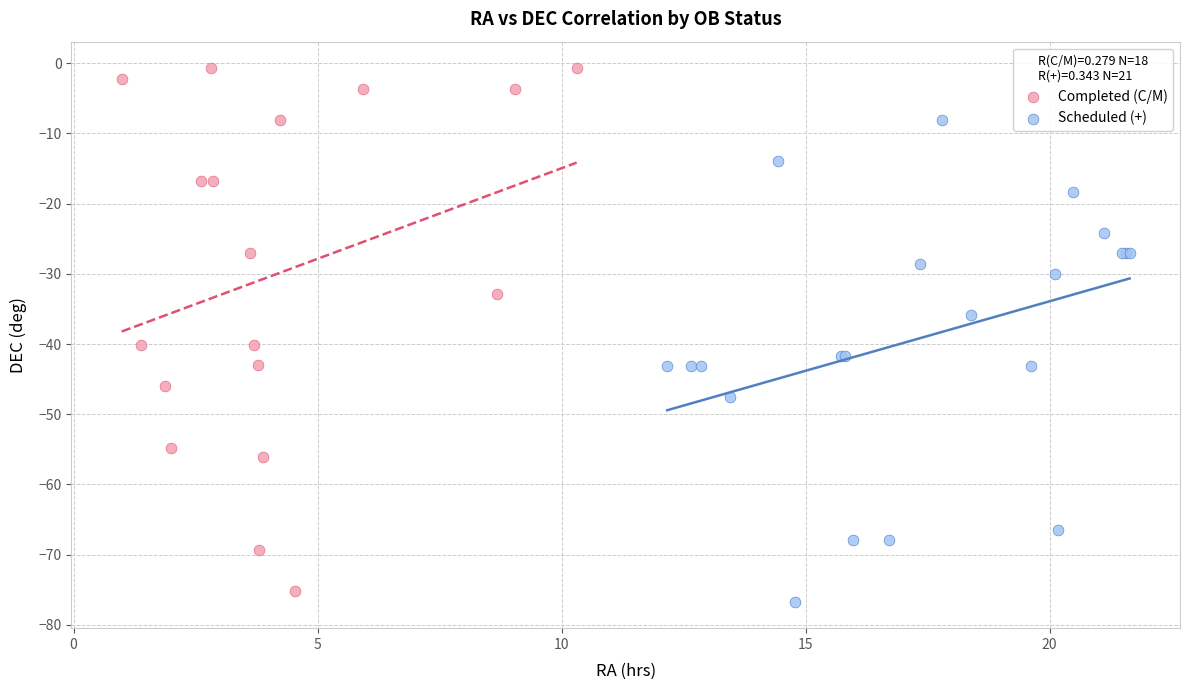

Which series contains the lowest Y value?

Scheduled (+)